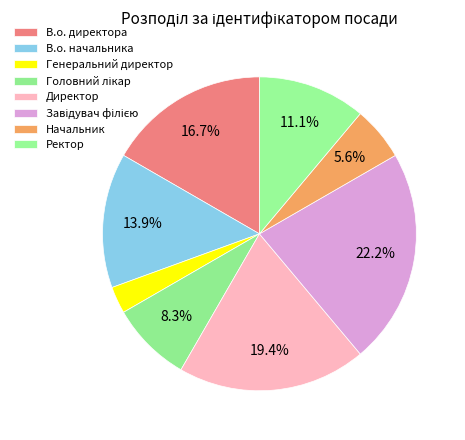

Count the number of slices in the pie.

8